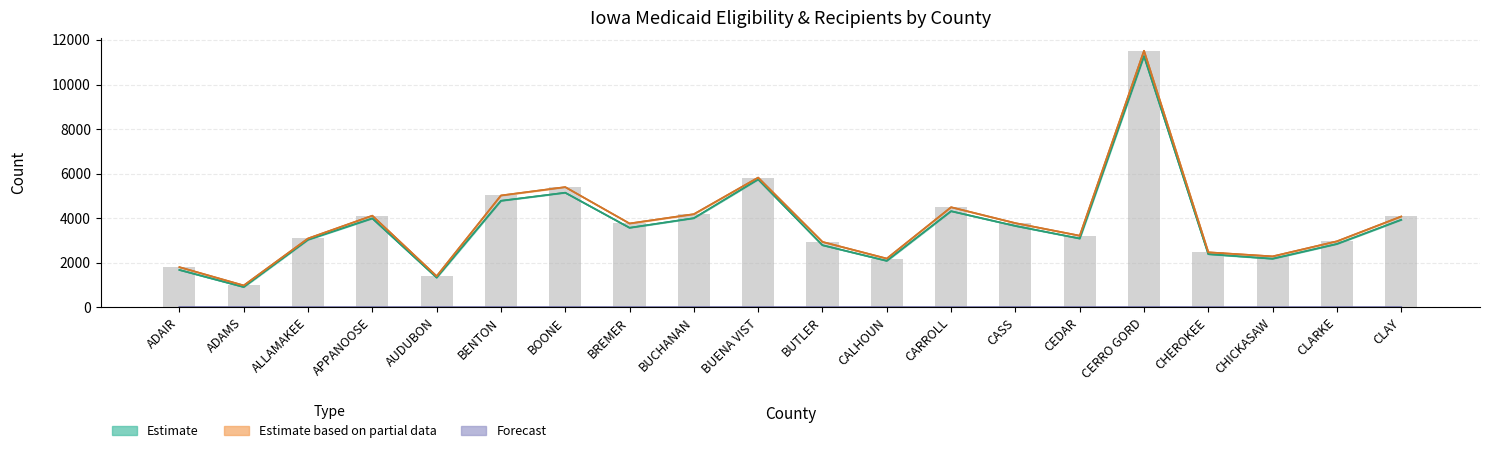

The OtherTXIX_Recip series shows 3214 at CEDAR. True or false?

True